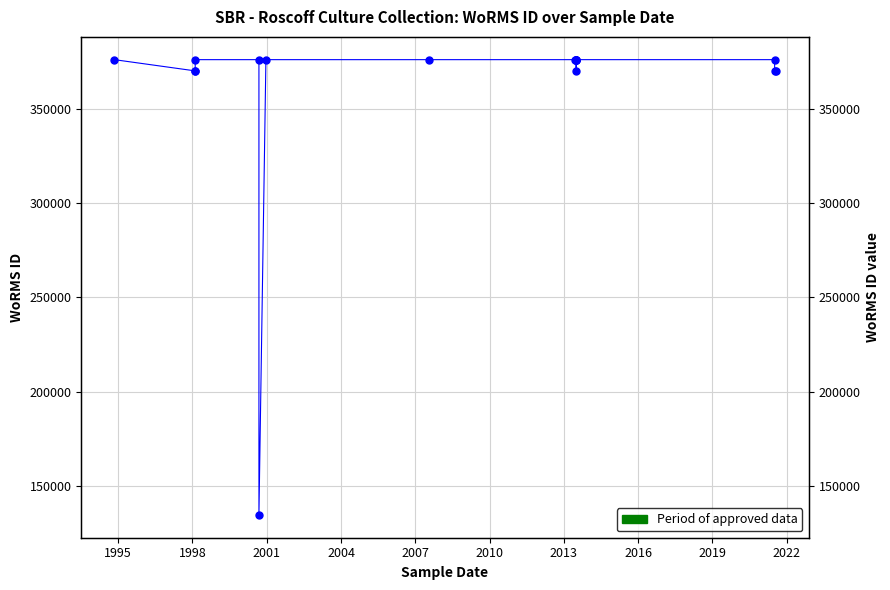

How many points are lower than both their immediate neighbors (excluding endpoints)?

2